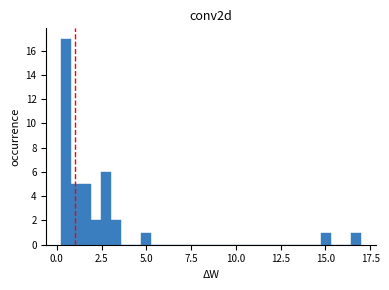

Read against the x-axis, roughly where is the centre of the tallest bar?

0.5